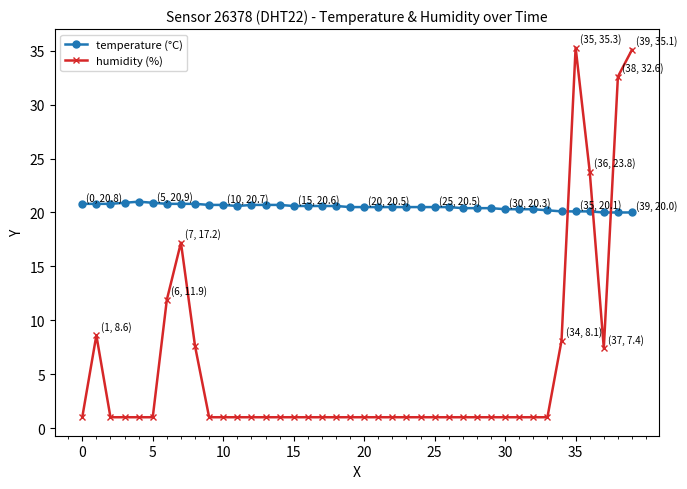

What is the maximum value for temperature (°C)?

21.0